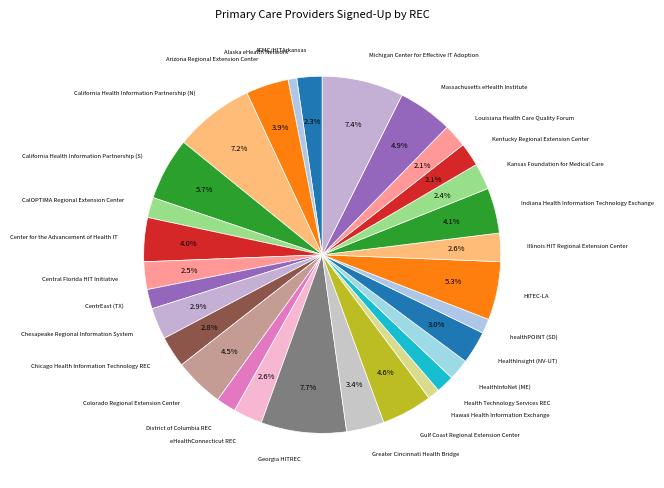

Which slice is the largest?

Georgia HITREC